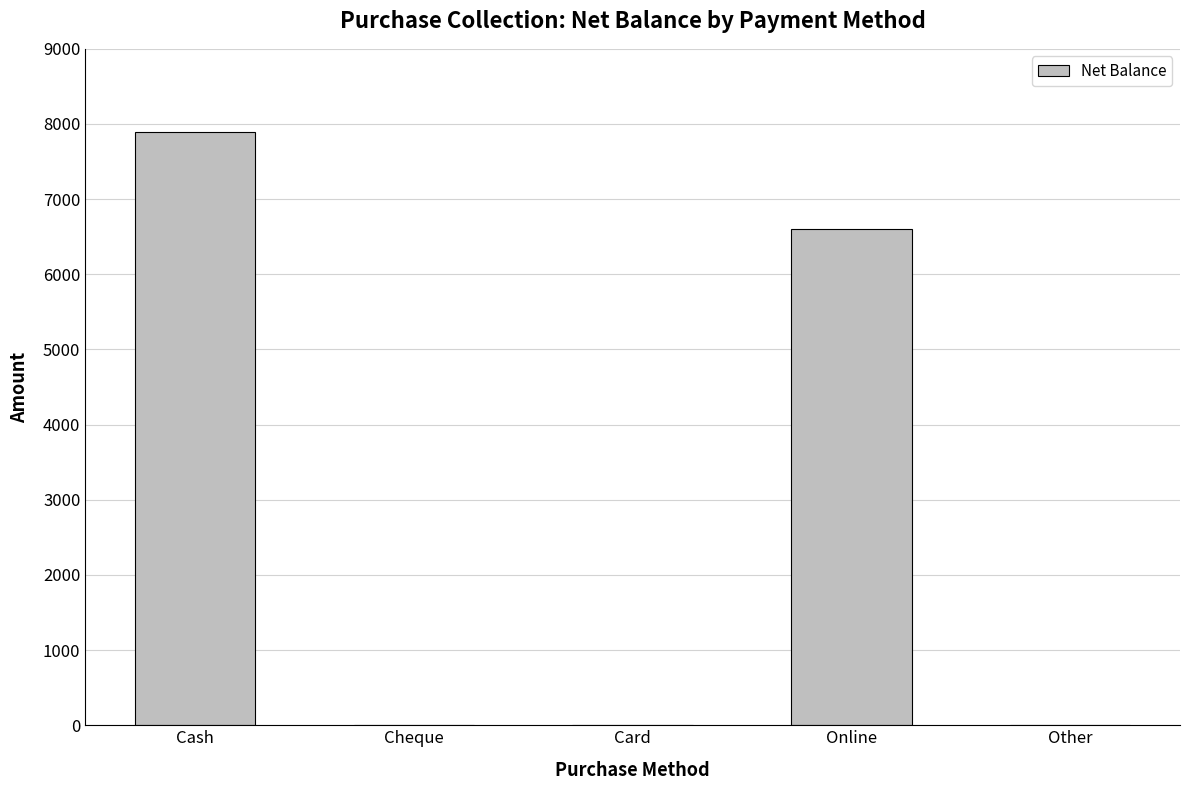

Which category has the highest value across all series?

Cash